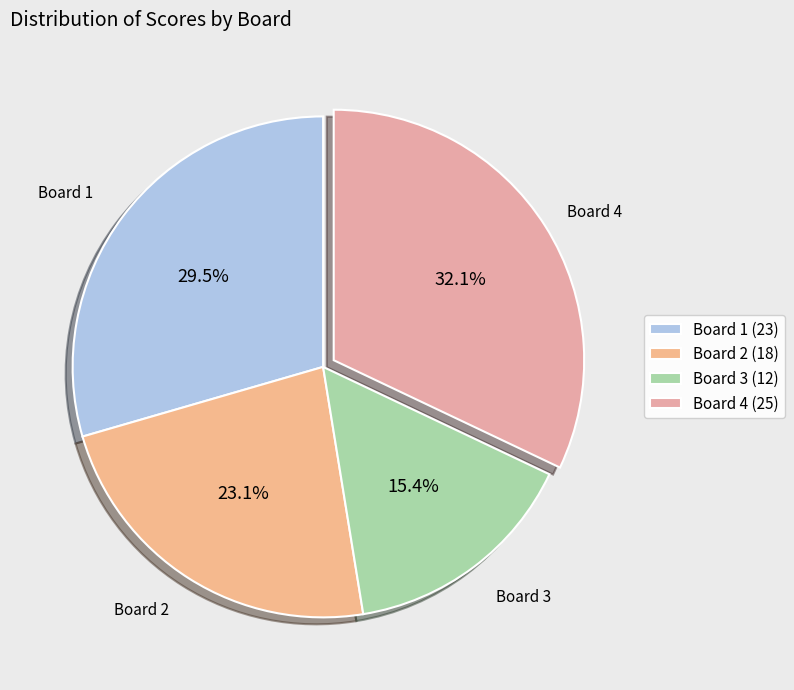

How many segments does this pie chart have?

4